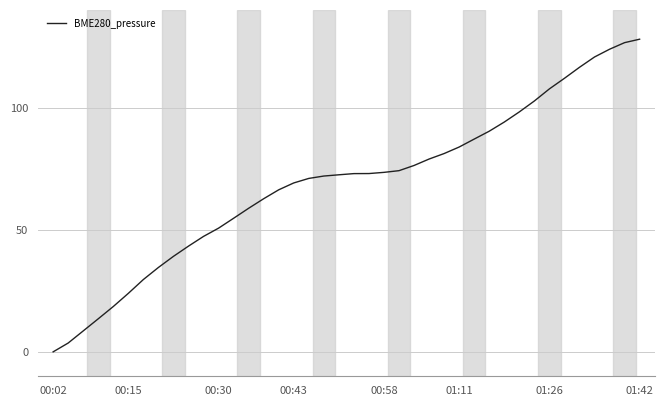

What is the sum of all values?

2761.4